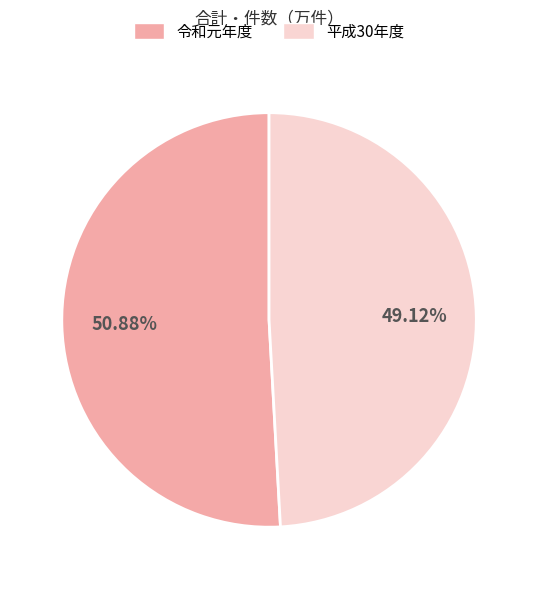

Which slice represents more than half of the pie?

令和元年度